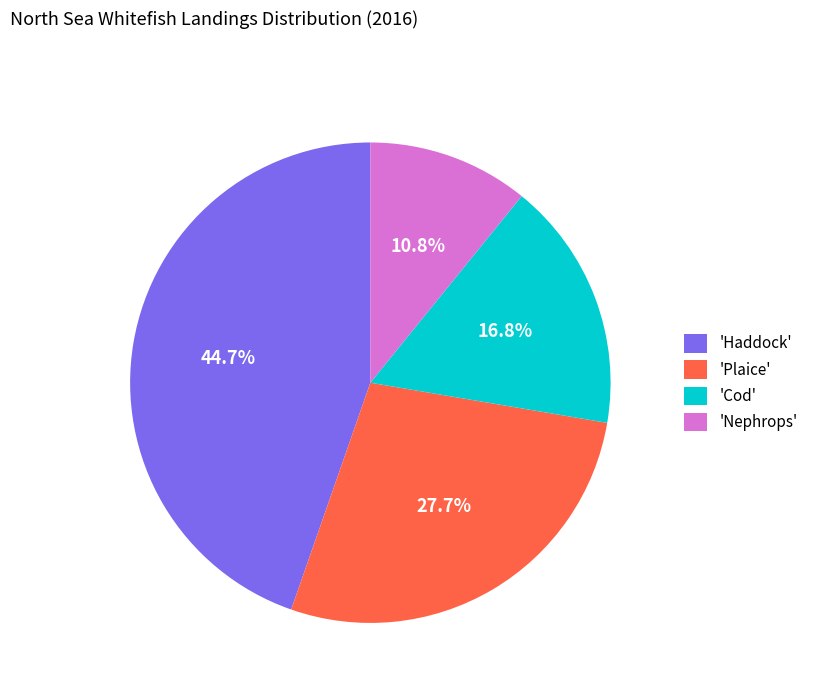

Does any single category account for the majority?

No